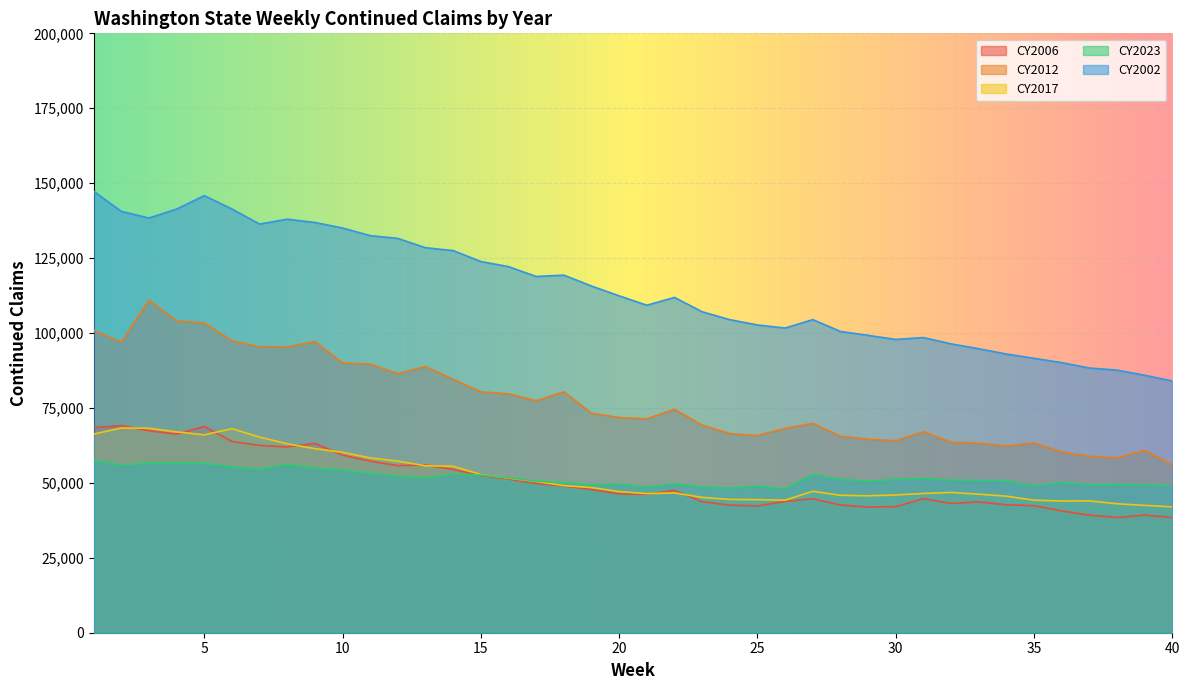

Is it true that CY2023 equals 76204 at 9?

False